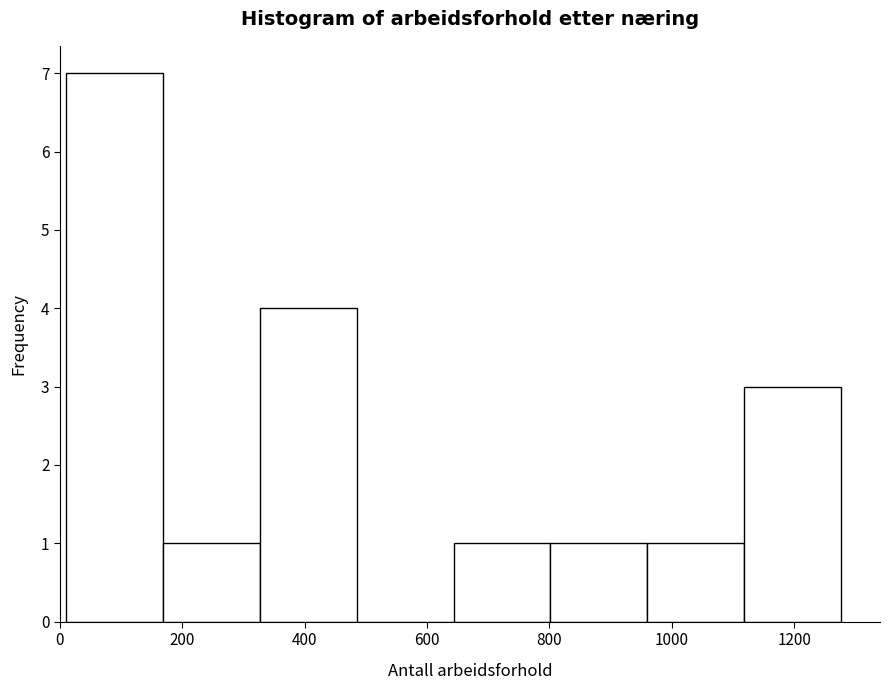

Over which range of the x-axis is the bar tallest?

20 to 160